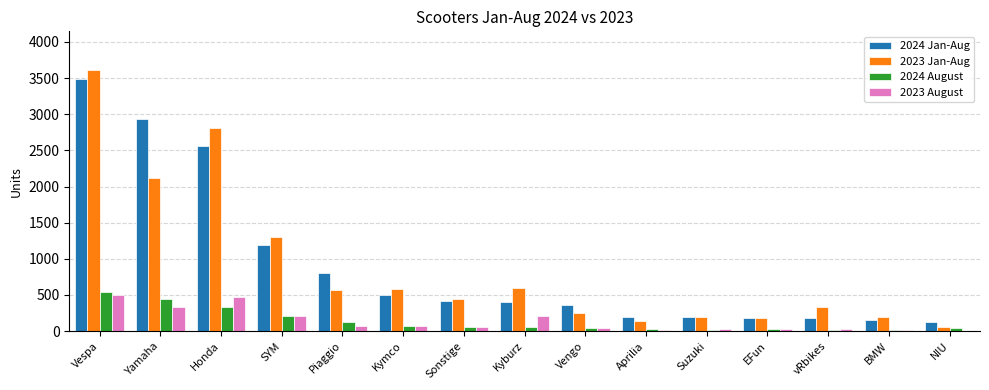

True or false: 2024 Jan-Aug has a value of 197 at Aprilia.

True